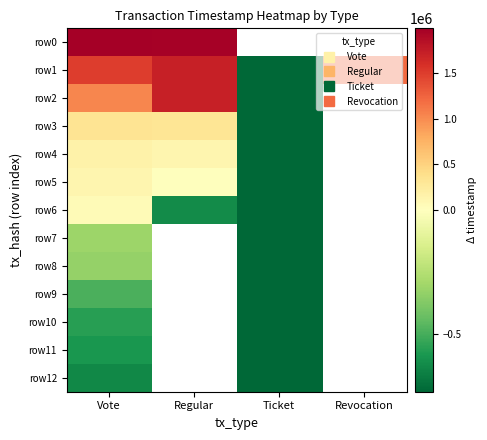

At which label is row0 closest to 1980544?

Regular